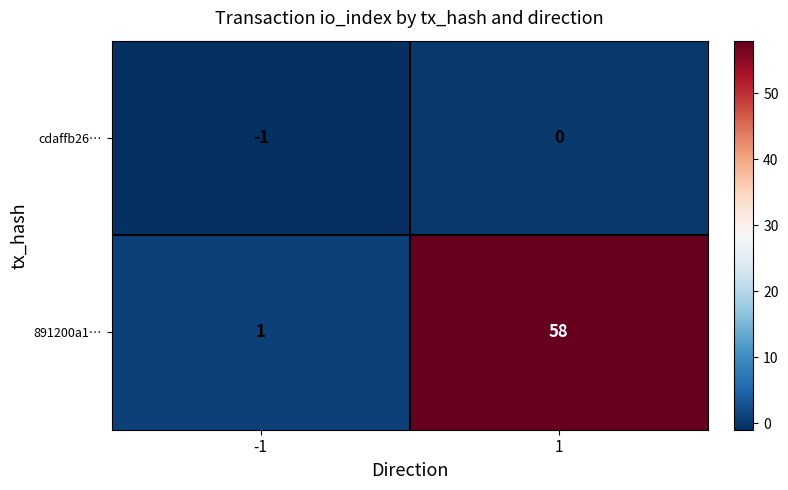

Rank the series by their average value, from lowest to highest.

cdaffb26…, 891200a1…